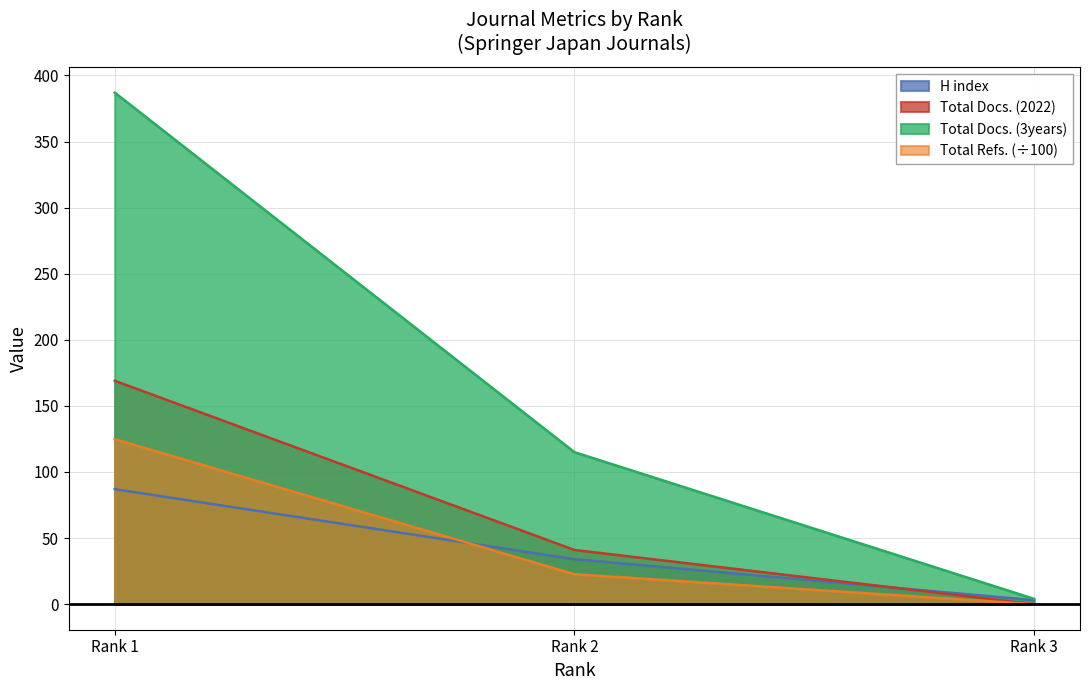

How many data points in H index are less than 34?

1